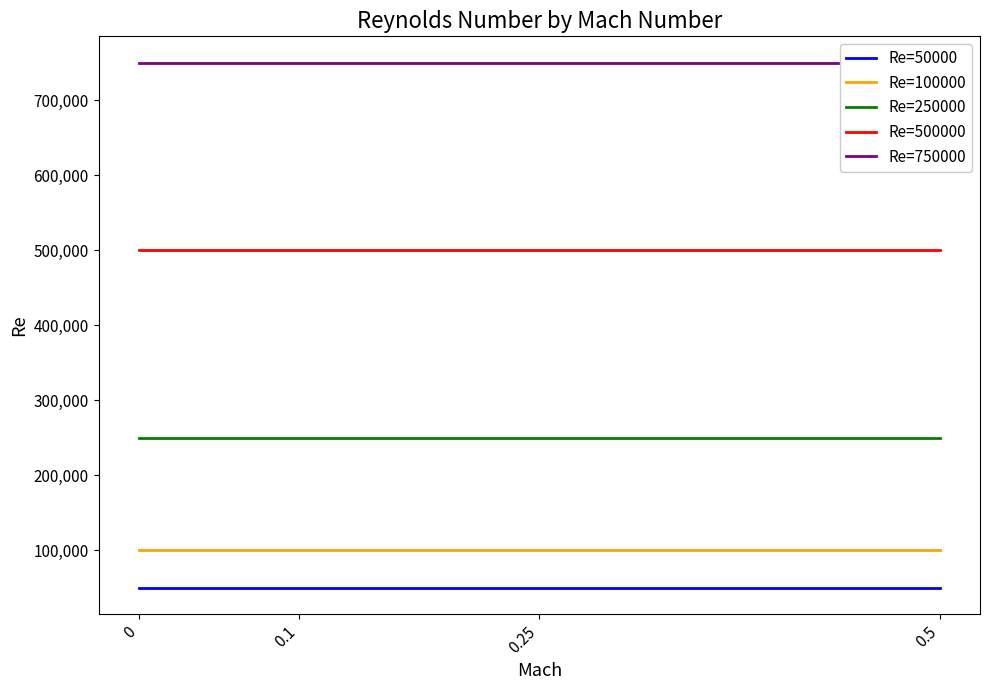

Which series has the largest range (max minus min)?

Re=50000